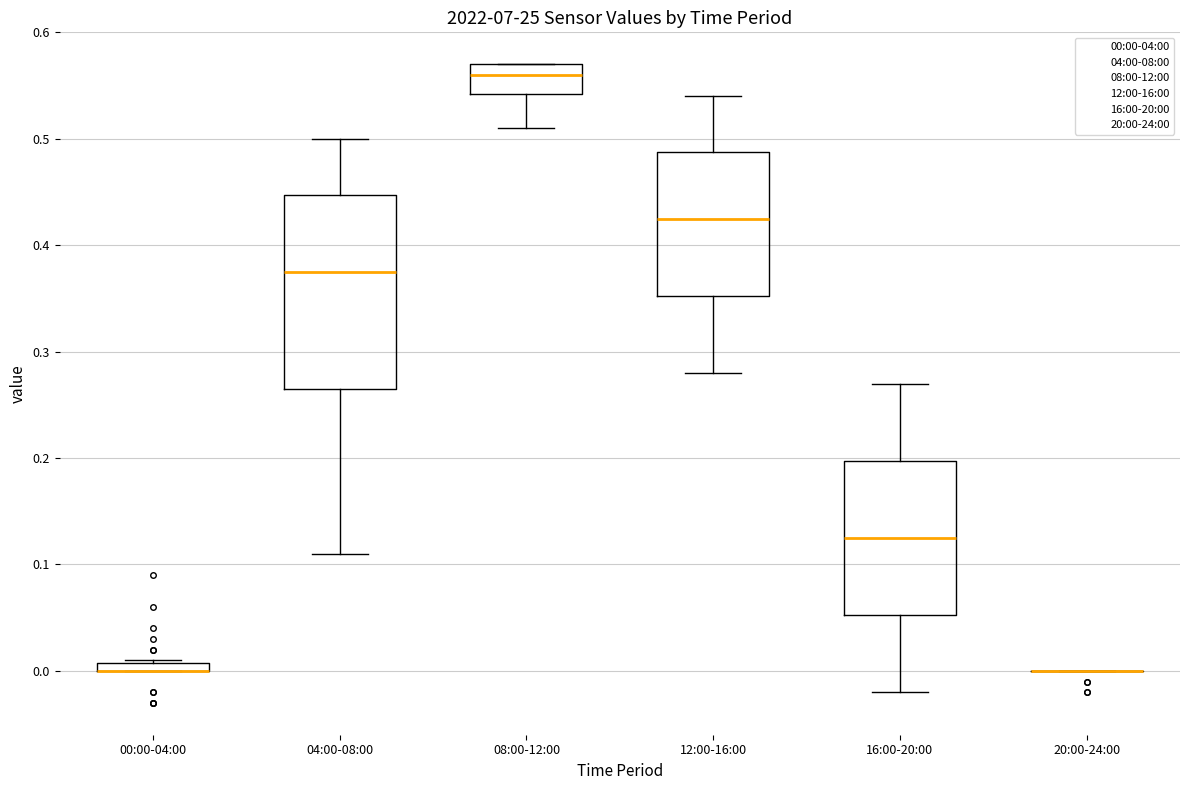

Which box is the tallest, from its lower edge to its upper edge?

04:00-08:00